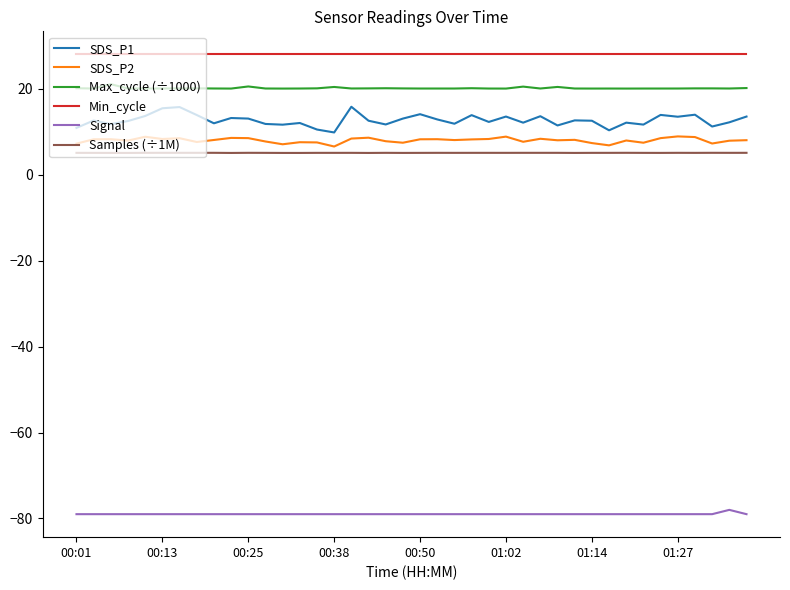

Which series has the largest total across all categories?

Min_cycle